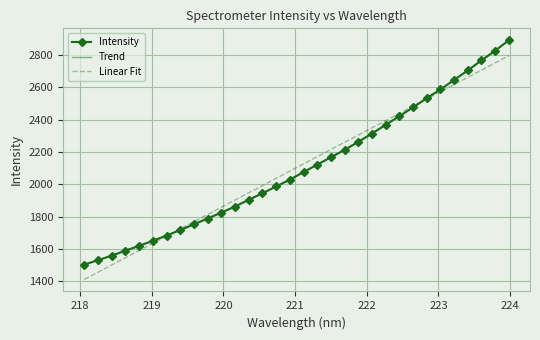

Which series has the widest spread of values?

Intensity